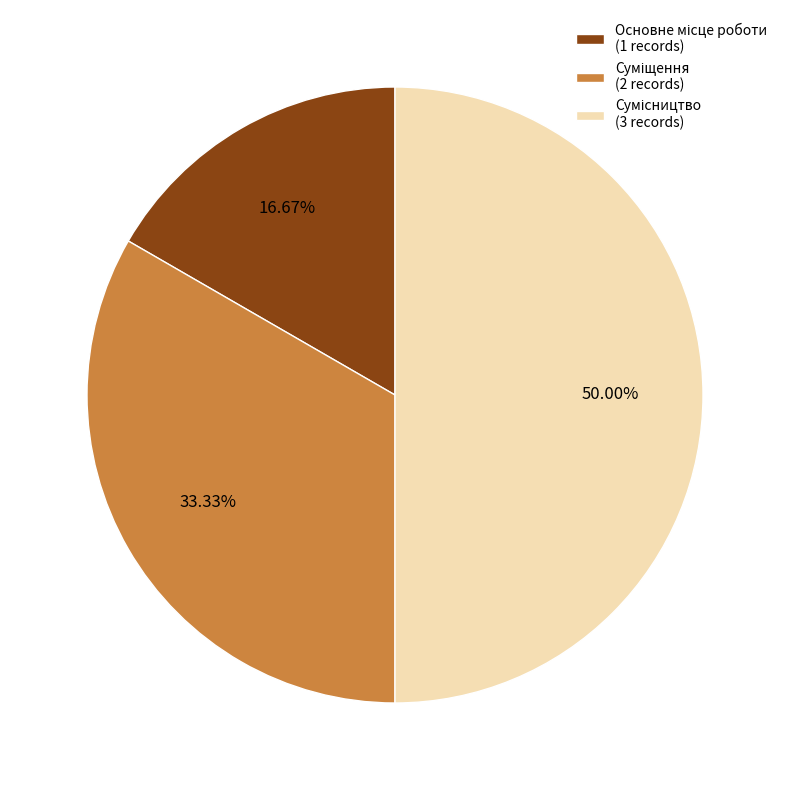

To the nearest percent, what is the average slice percentage?

33%